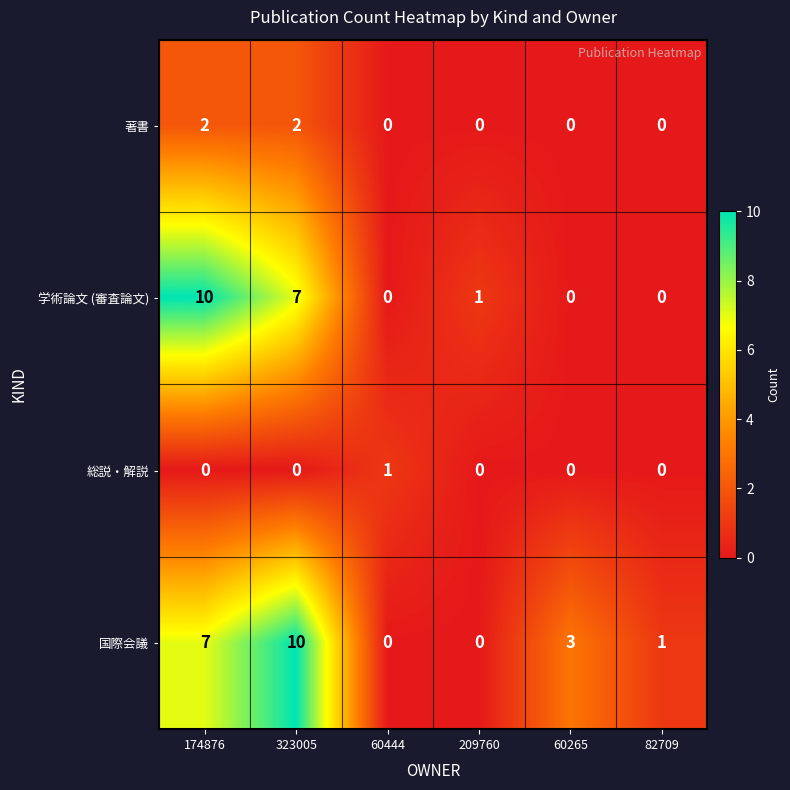

True or false: 著書 has a value of 2 at 323005.

True